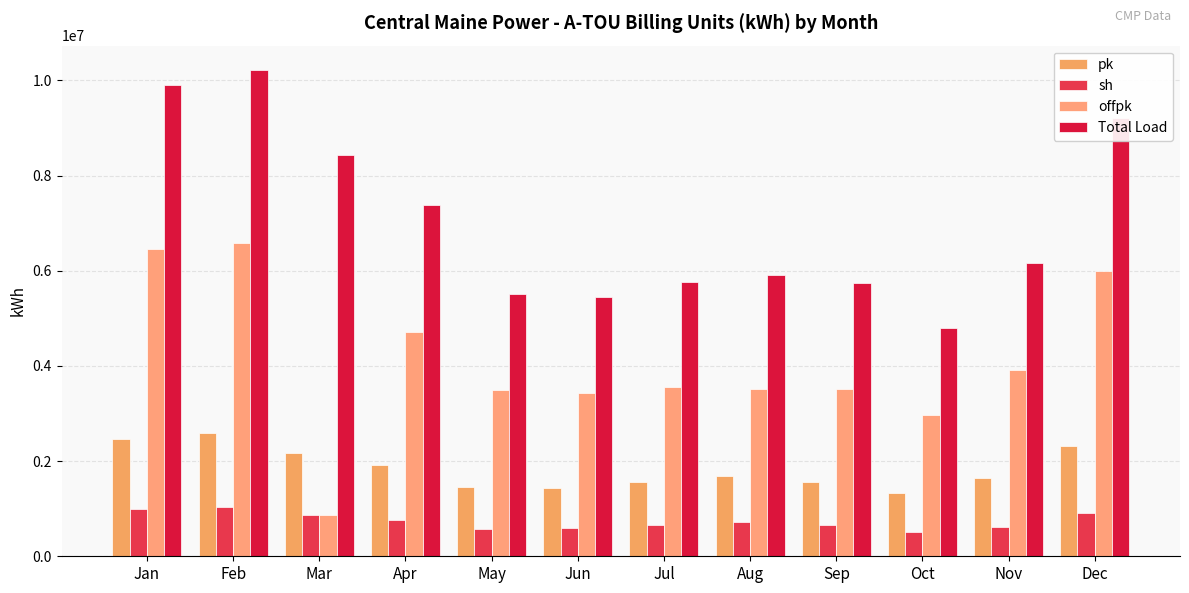

How many data points in sh are less than 720223?

6